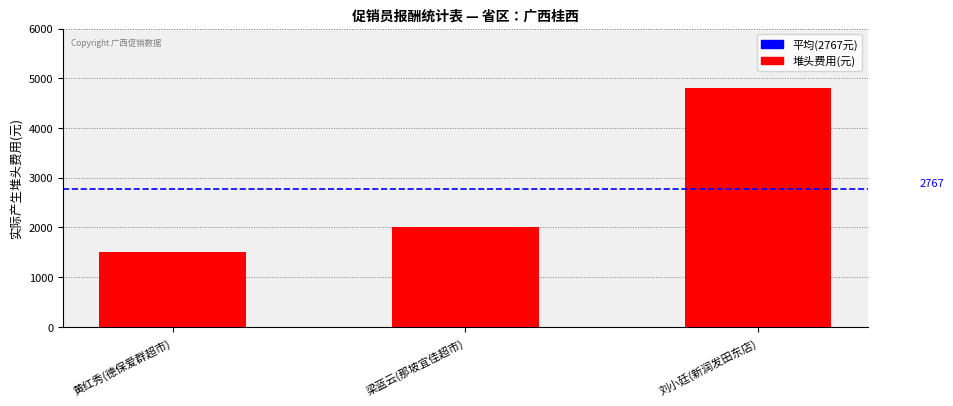

At which label is the value closest to 3150?

梁蓝云(那坡宜佳超市)